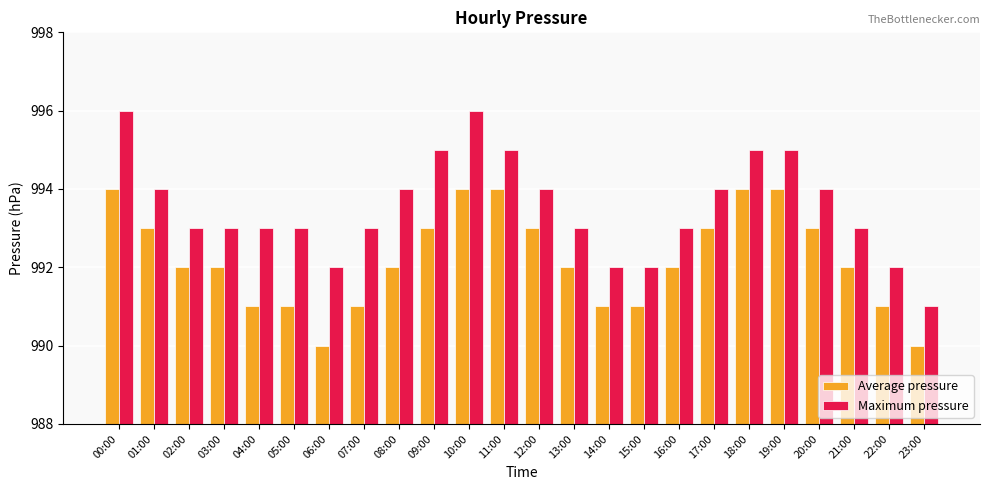

Which series has the largest total across all categories?

Maximum pressure